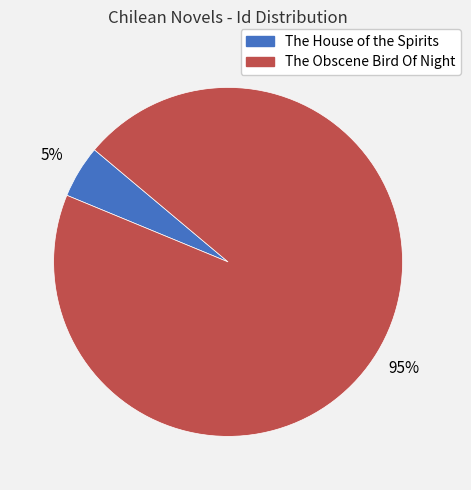

Does The House of the Spirits represent more than half of the total?

No